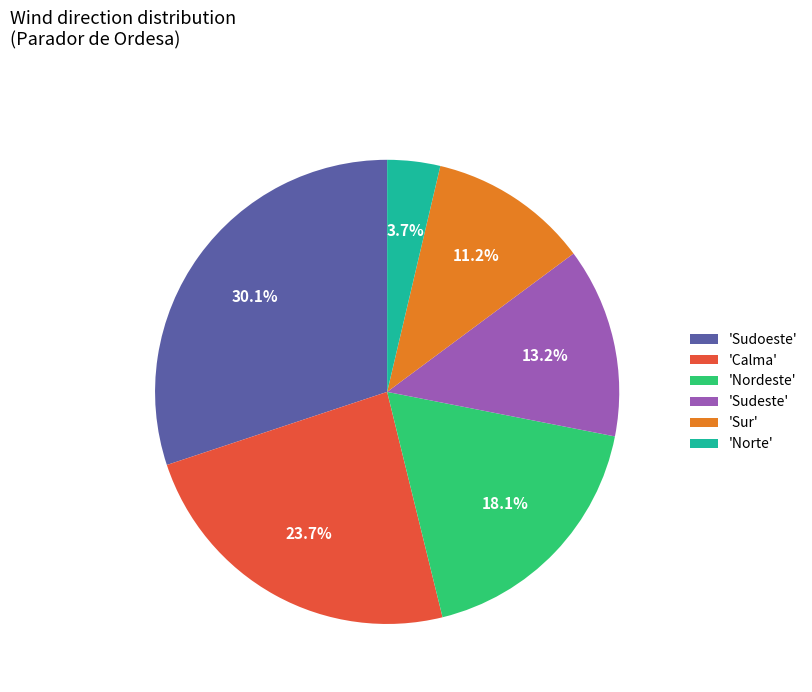

Between 'Sur' and 'Norte', which is larger?

'Sur'